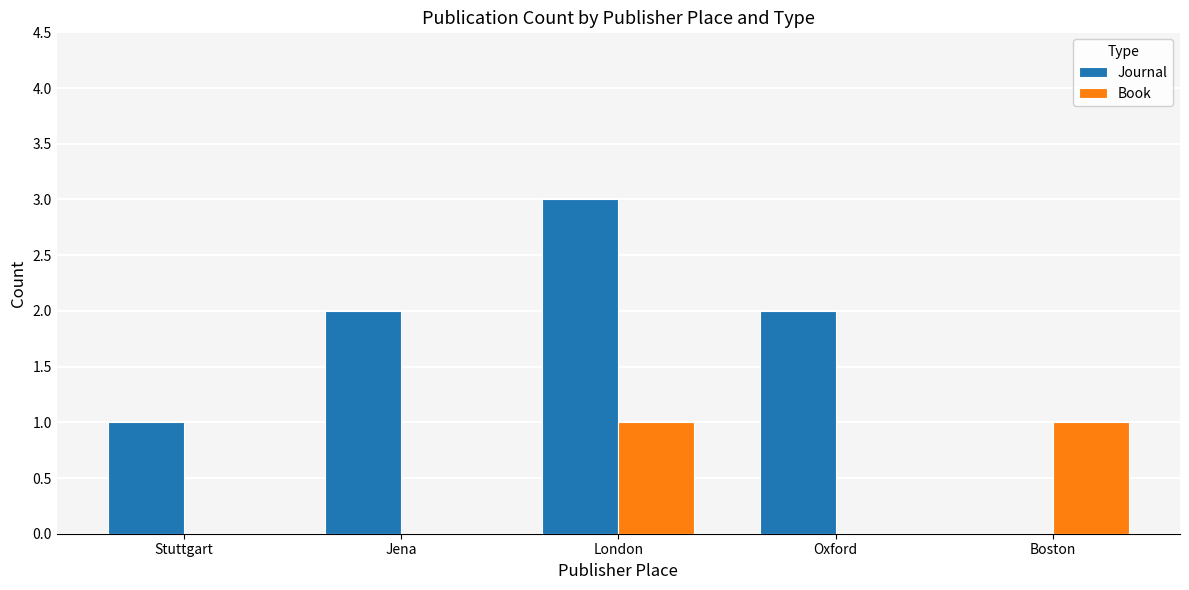

What is the greatest value displayed?

3